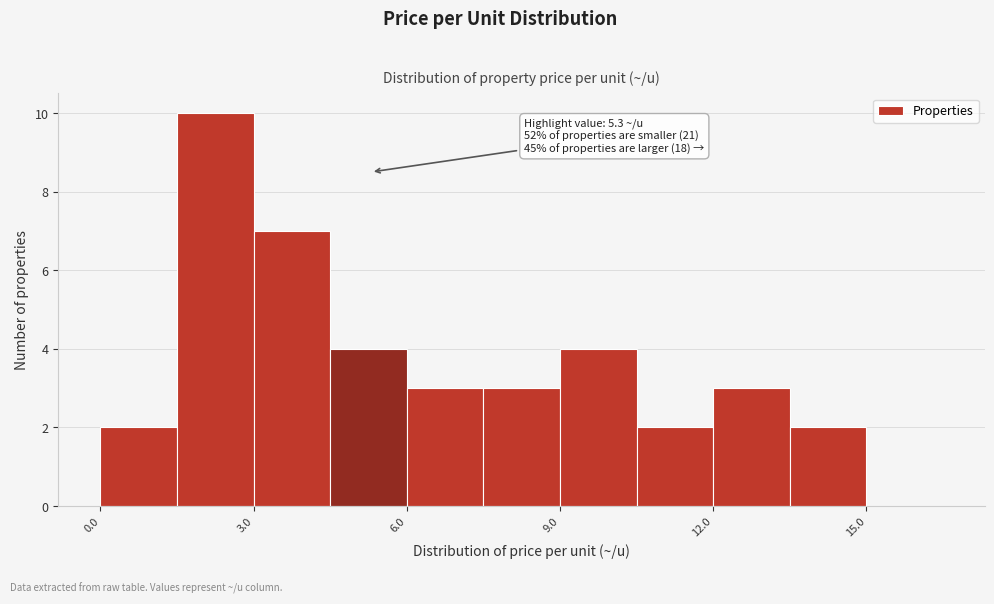

Around what value on the x-axis is the tallest bar? Give the approximate position of its centre, as read against the axis.

2.5